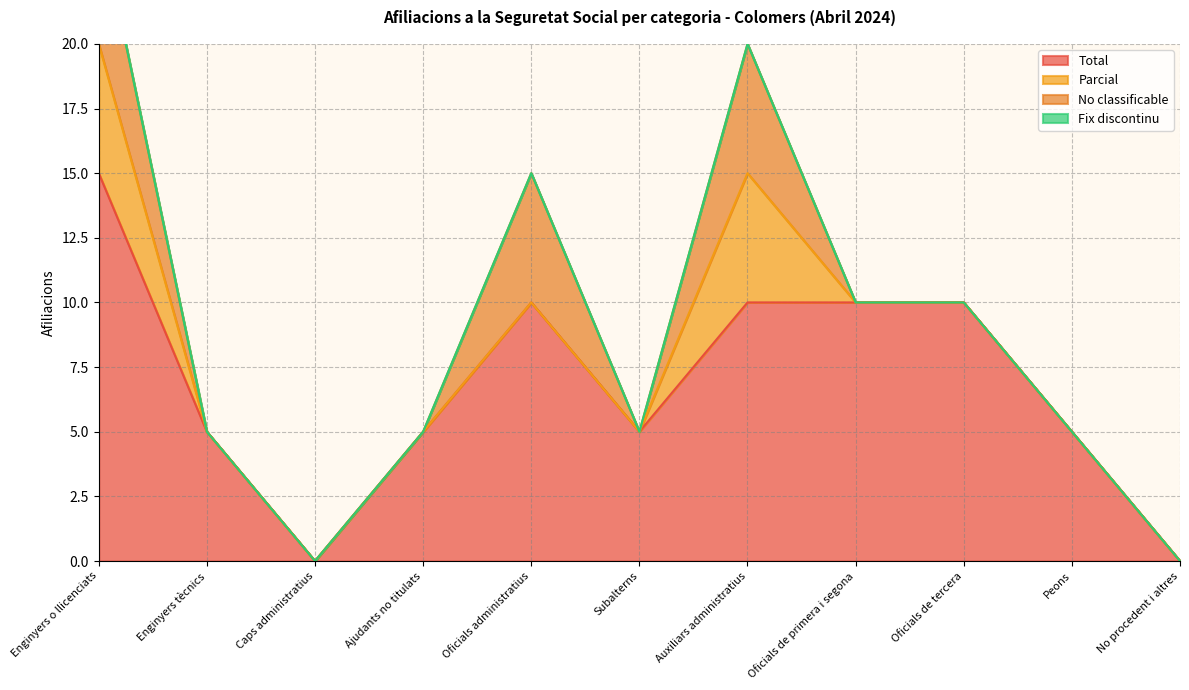

True or false: No classificable has a value of 0 at Oficials de primera i segona.

True